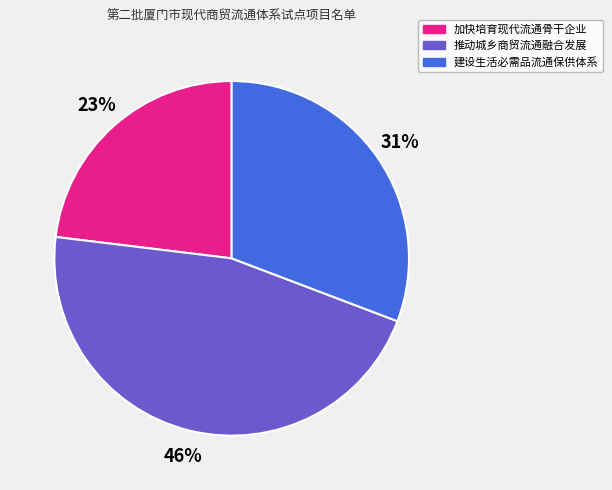

Which category has the biggest portion of the pie?

推动城乡商贸流通融合发展